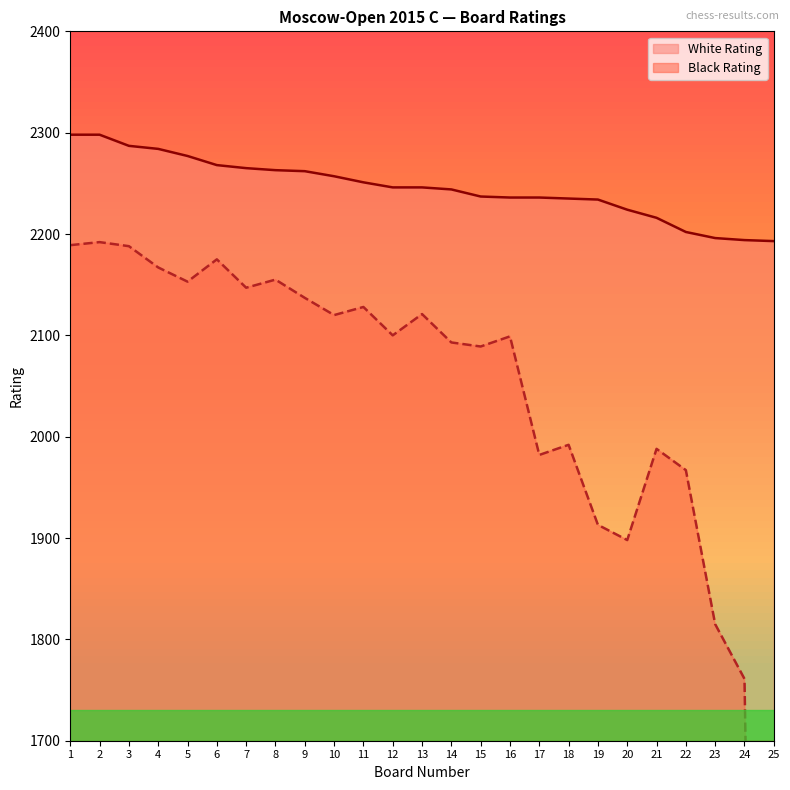

Does the chart display data point markers on the line(s)?

No